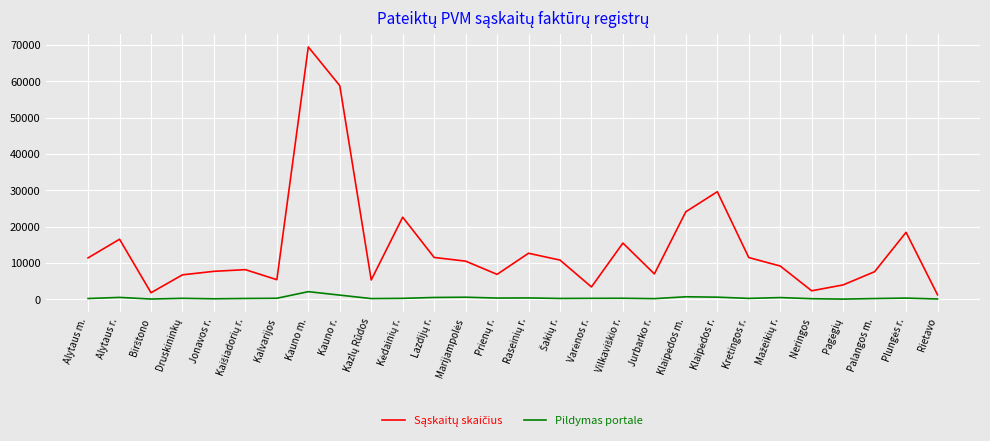

At which category is the sum across all series the highest?

Kauno m.